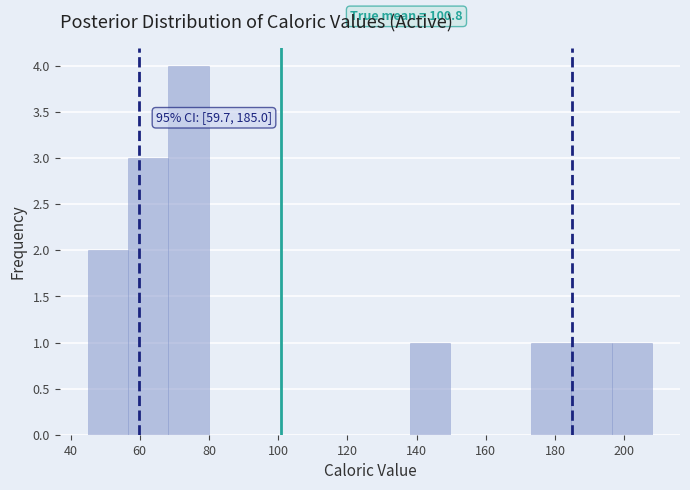

Which range on the x-axis has the tallest bar?

68 to 80